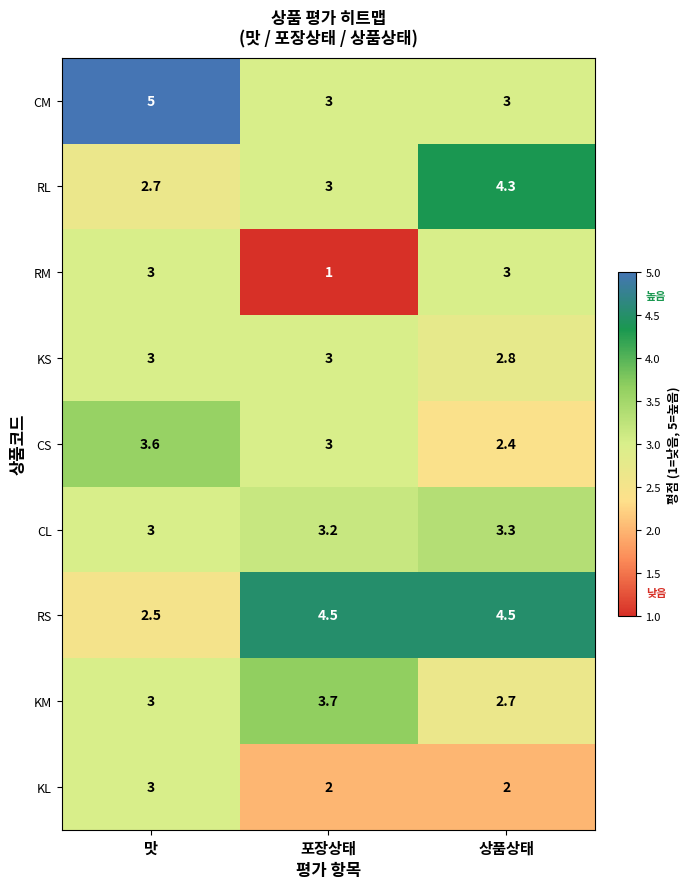

What is the difference between the maximum and minimum values in the KM series?

1.0